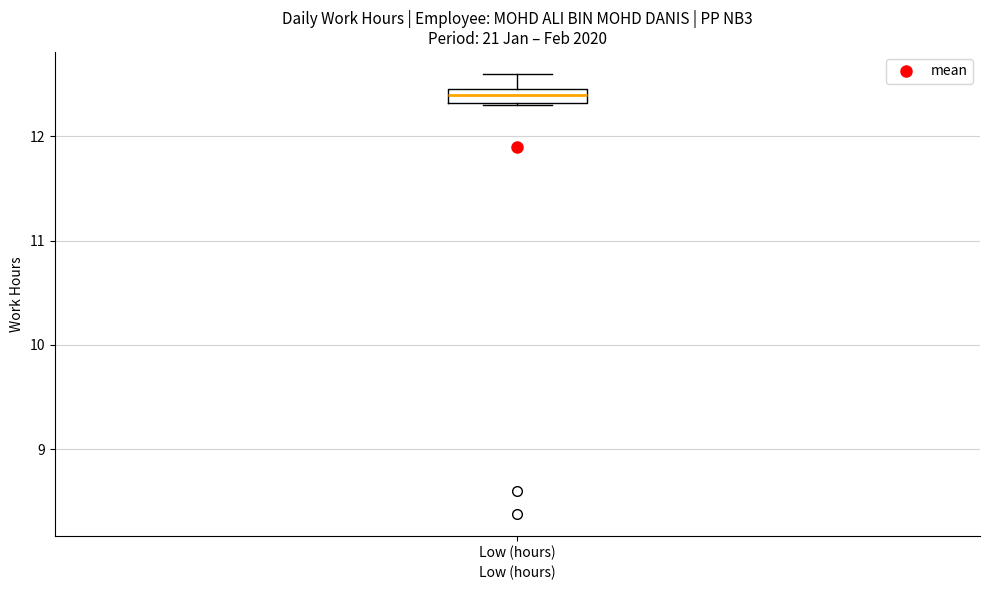

Where does the upper whisker of the box for Low (hours) end on the y-axis? The values are not printed on the chart, so give them approximately, as read against the axis.

12.6